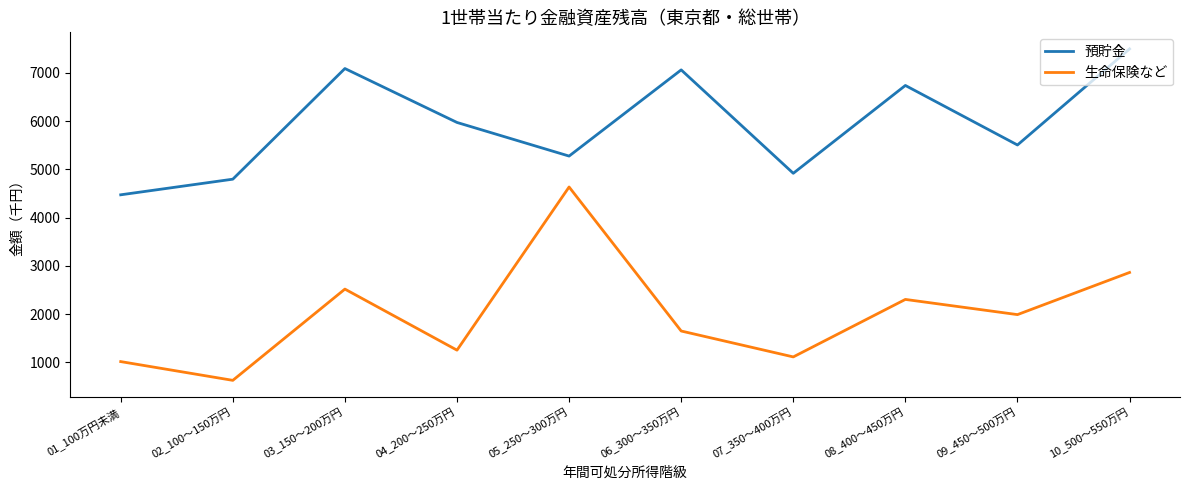

At which label does 生命保険など reach its minimum?

02_100～150万円